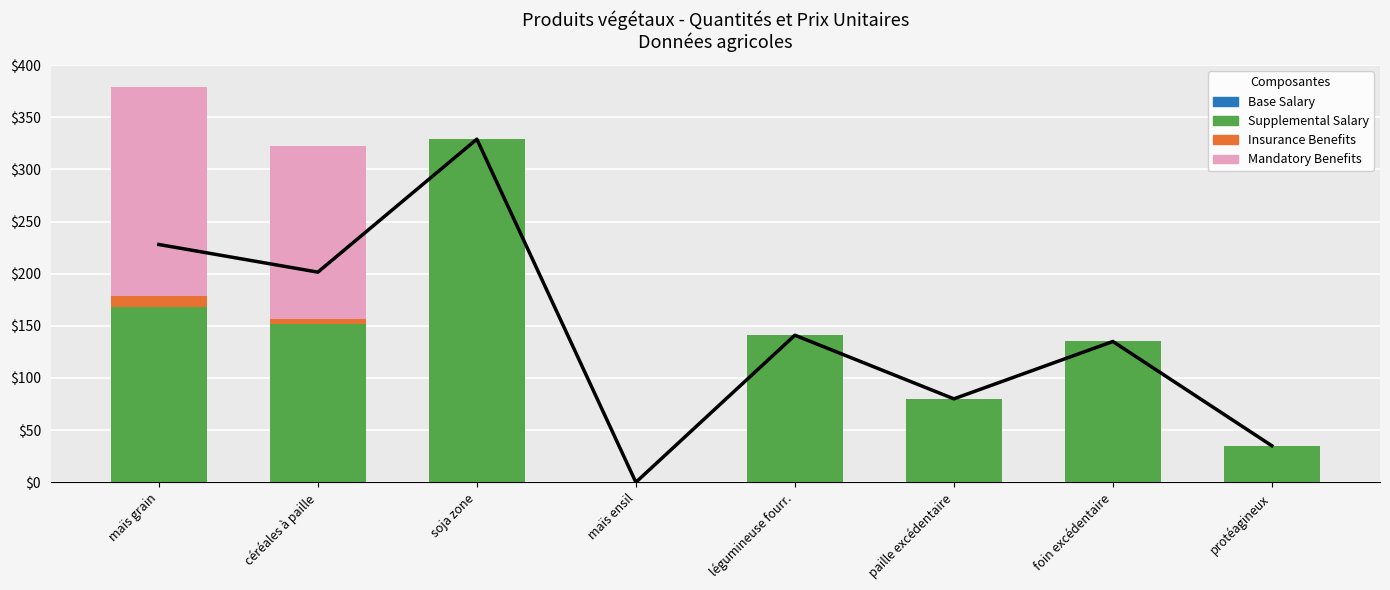

How many groups of bars are there?

8